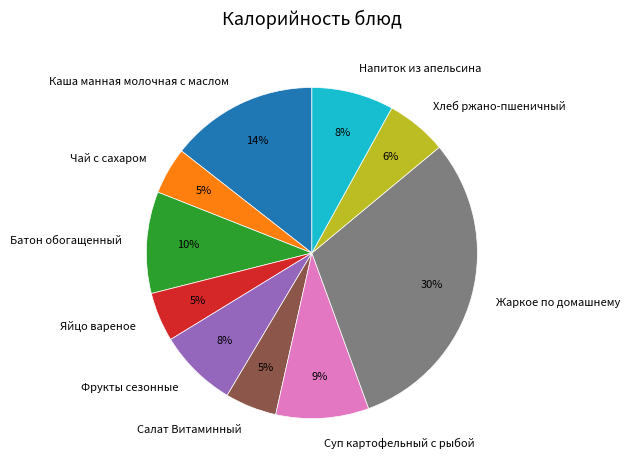

How many slices are in this pie chart?

10